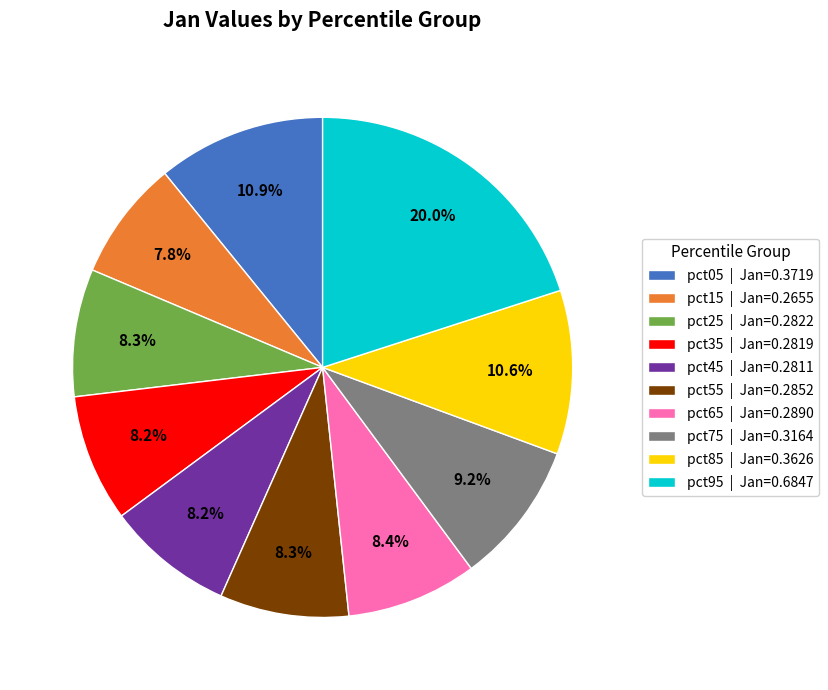

Does pct15 represent more than half of the total?

No